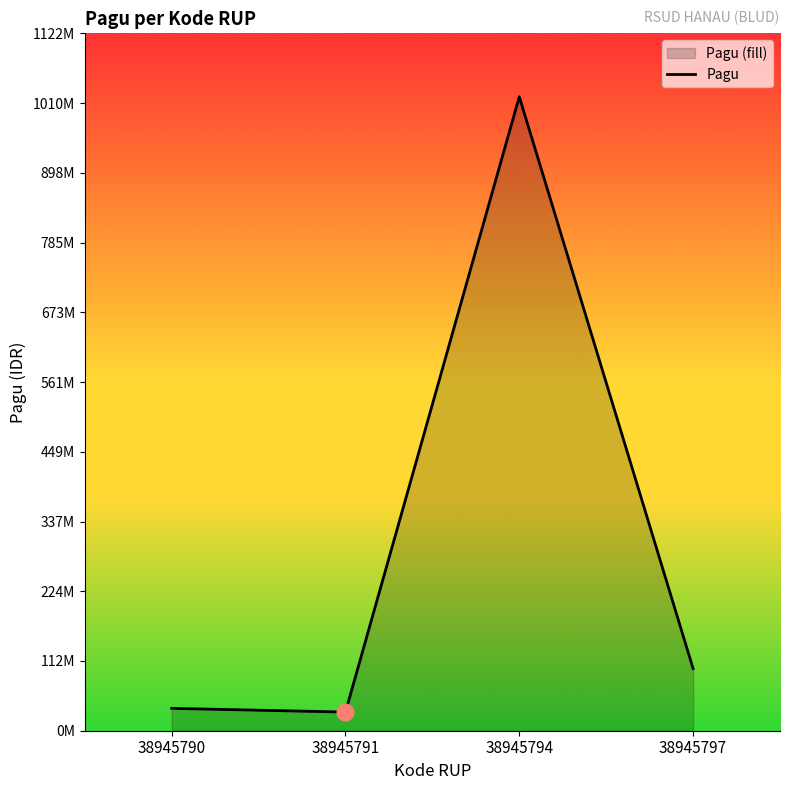

The value at 38945794 is 1020000000. True or false?

True